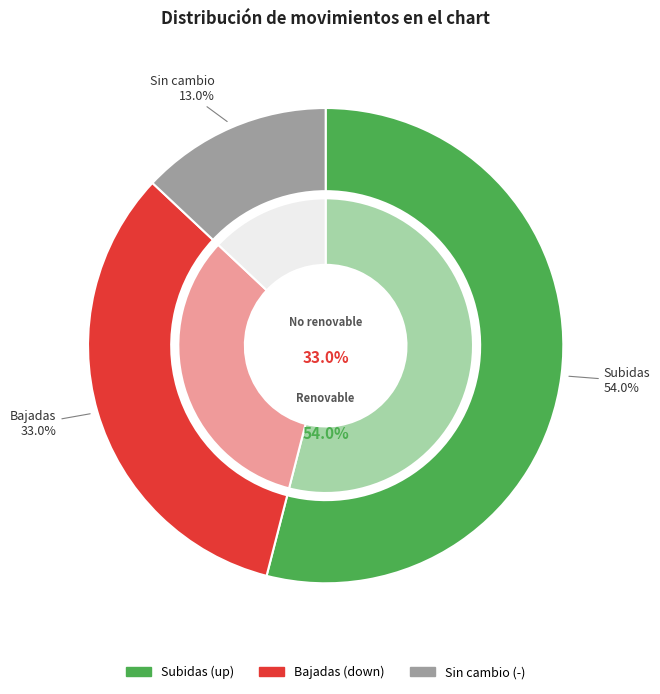

To the nearest percent, what percentage of the pie is up?

54%